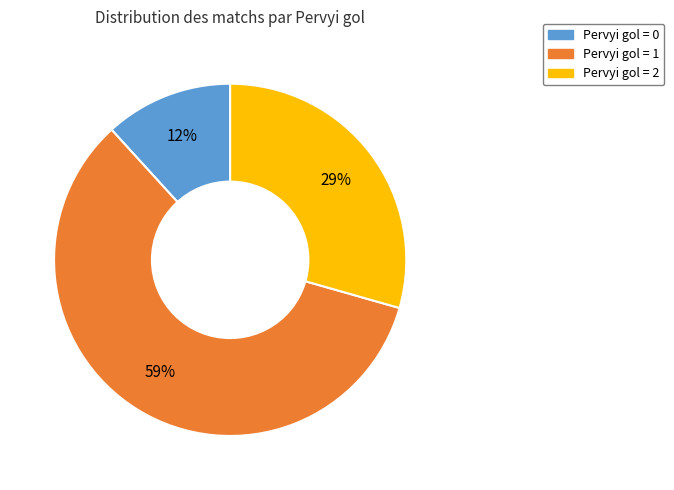

What percentage is the Pervyi gol = 1 slice, to the nearest percent?

59%